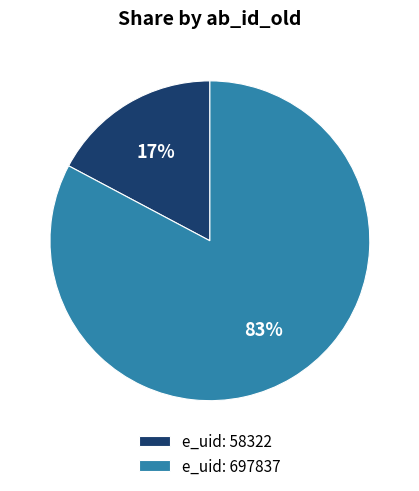

Is it true that e_uid: 58322 is 11% of the pie?

False